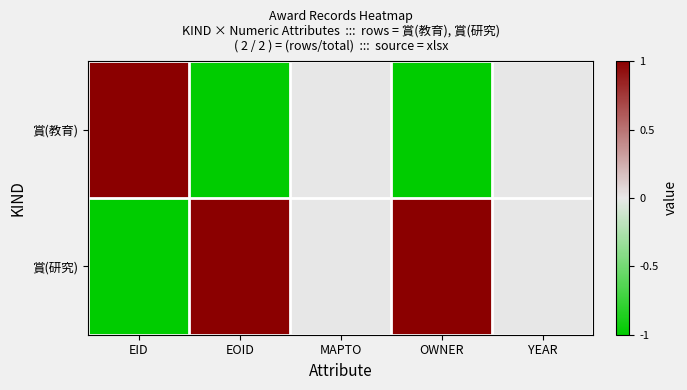

Rank the series by their maximum value, from highest to lowest.

賞(教育), 賞(研究)